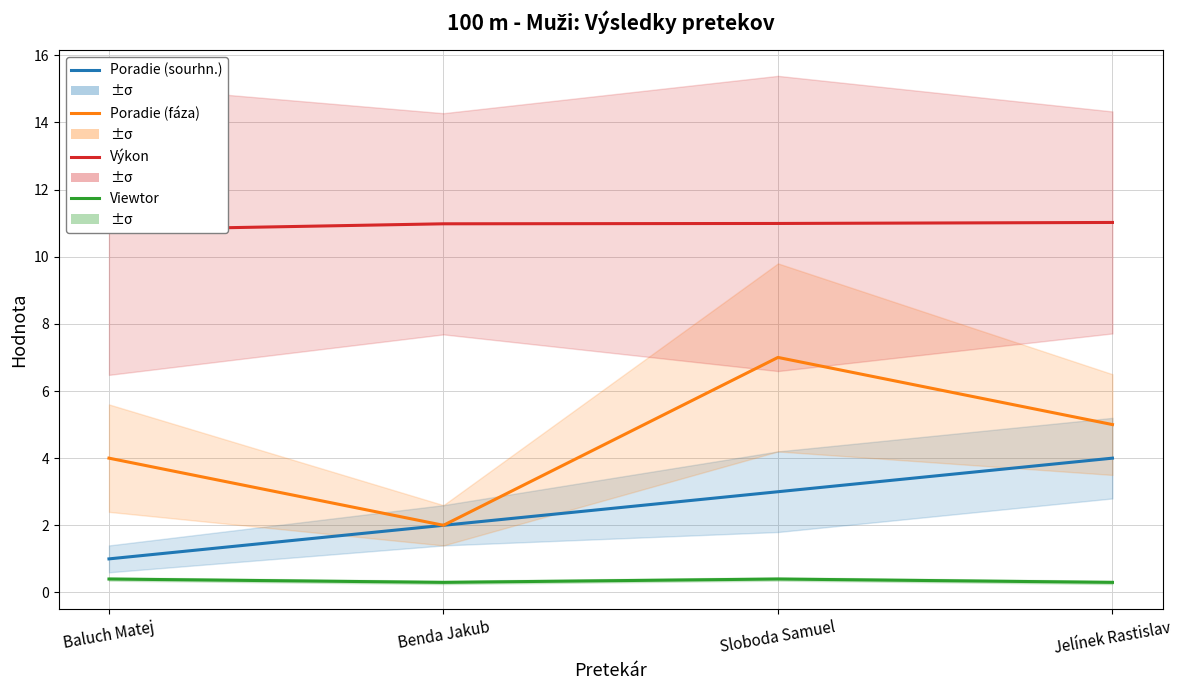

Count the number of categories in the chart.

4